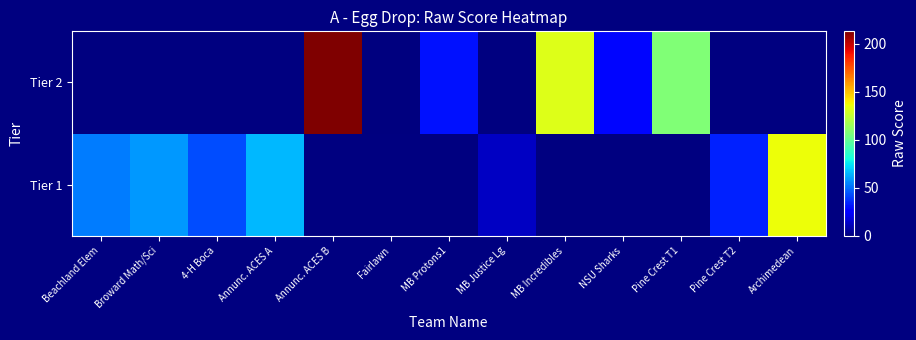

Is the value of Tier 2 at 4-H Boca greater than the value of Tier 1 at NSU Sharks?

No